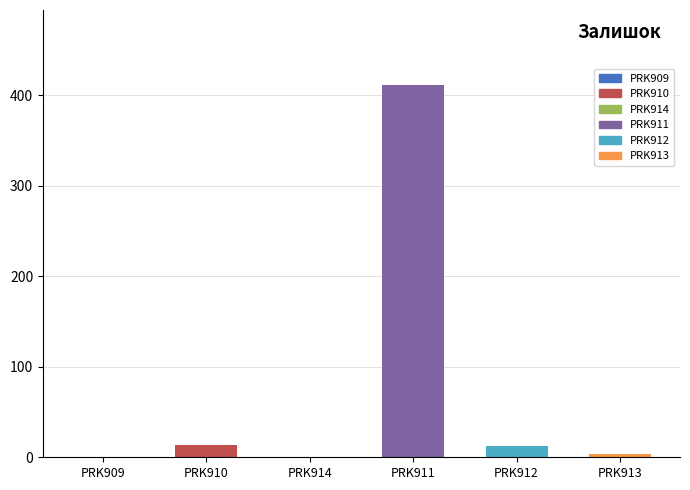

Which has a higher value, PRK912 or PRK914?

PRK912